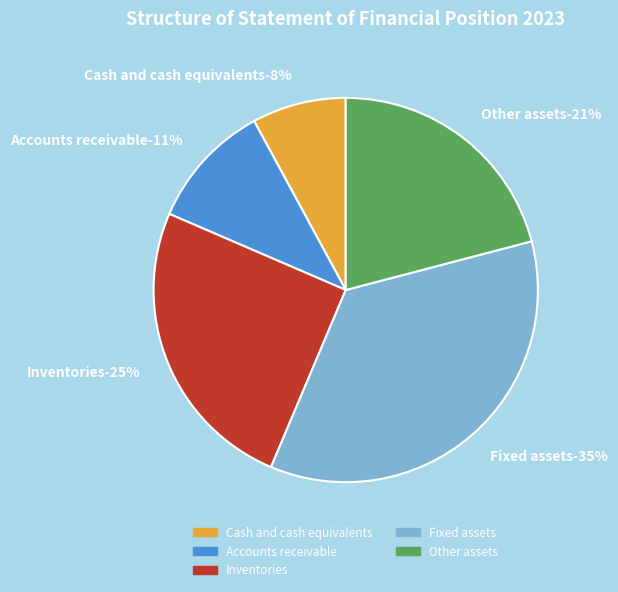

How many slices are in this pie chart?

5